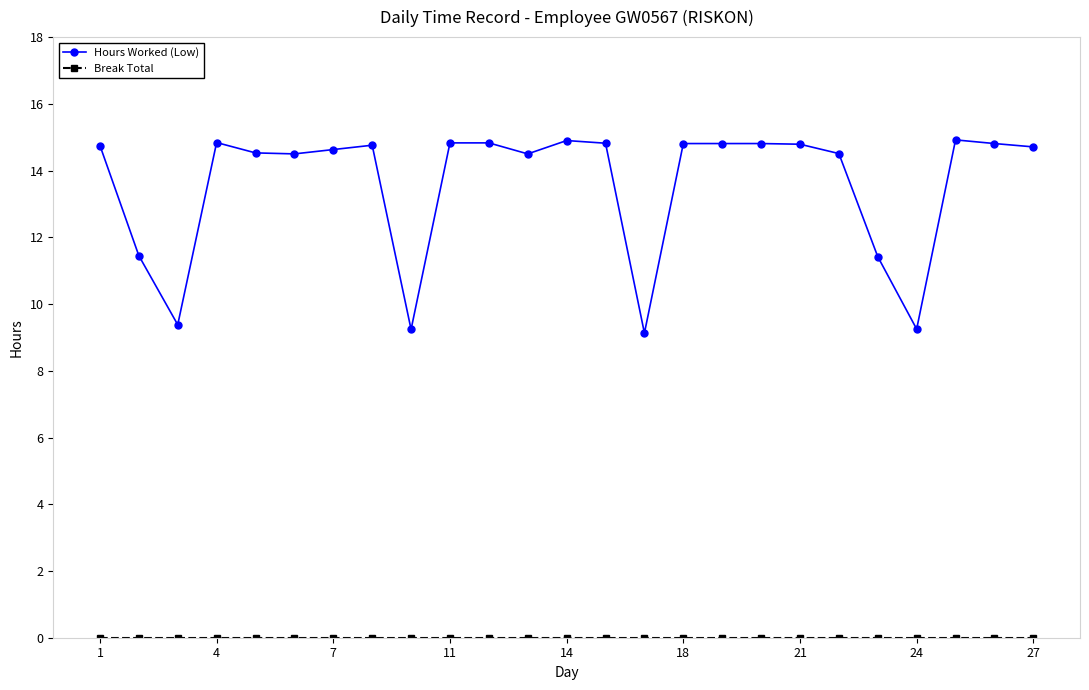

What is the difference between the second highest and second lowest values in the Hours Worked (Low) series?

5.7